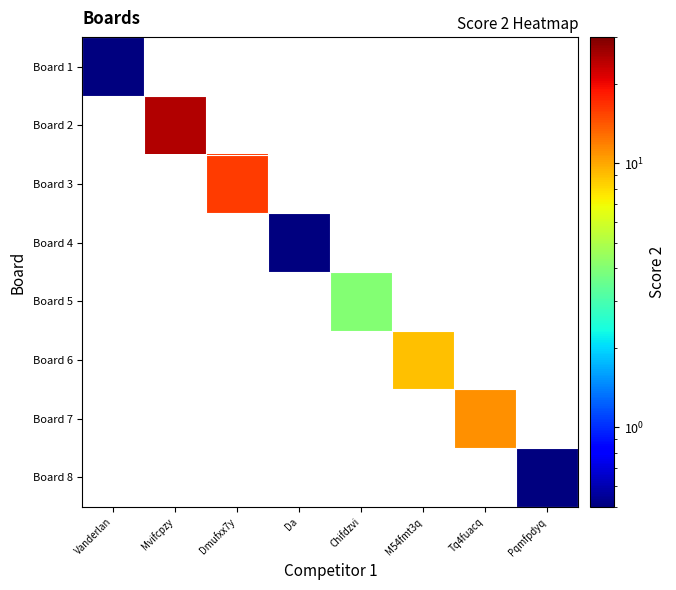

At how many categories does at least one series exceed 14?

2